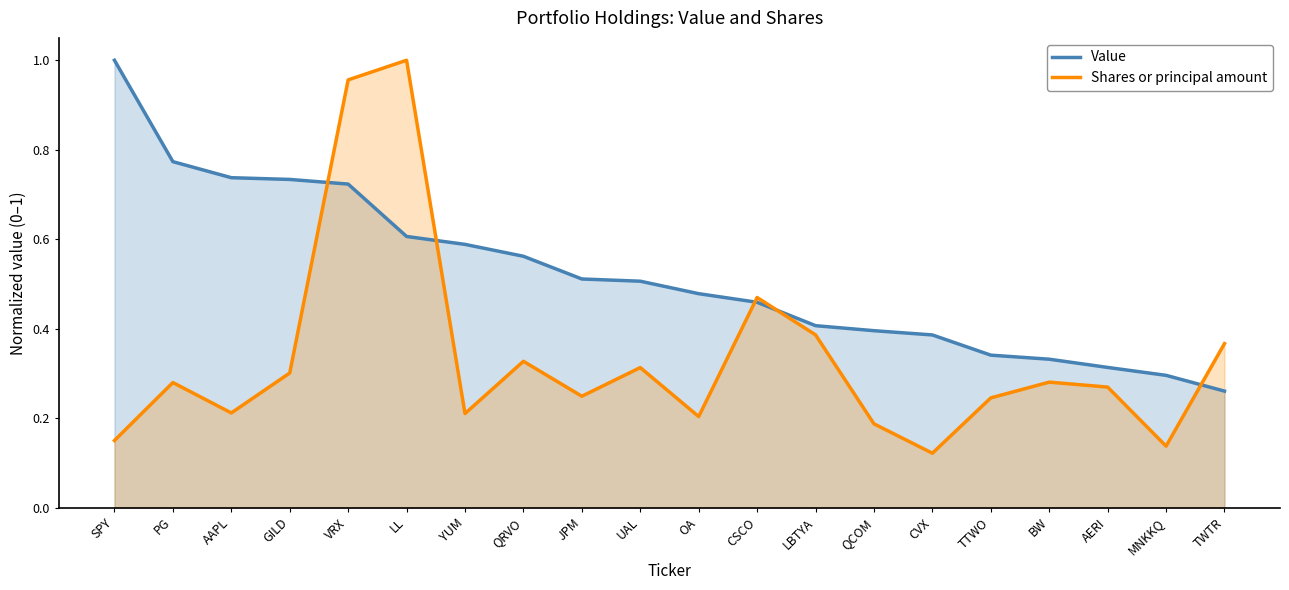

Reading right to left, what are all the values shown in this chart?

Value: 0.3	0.3	0.3	0.3	0.3	0.4	0.4	0.4	0.5	0.5	0.5	0.5	0.6	0.6	0.6	0.7	0.7	0.7	0.8	1.0
Shares or principal amount: 0.4	0.1	0.3	0.3	0.2	0.1	0.2	0.4	0.5	0.2	0.3	0.2	0.3	0.2	1.0	1.0	0.3	0.2	0.3	0.2